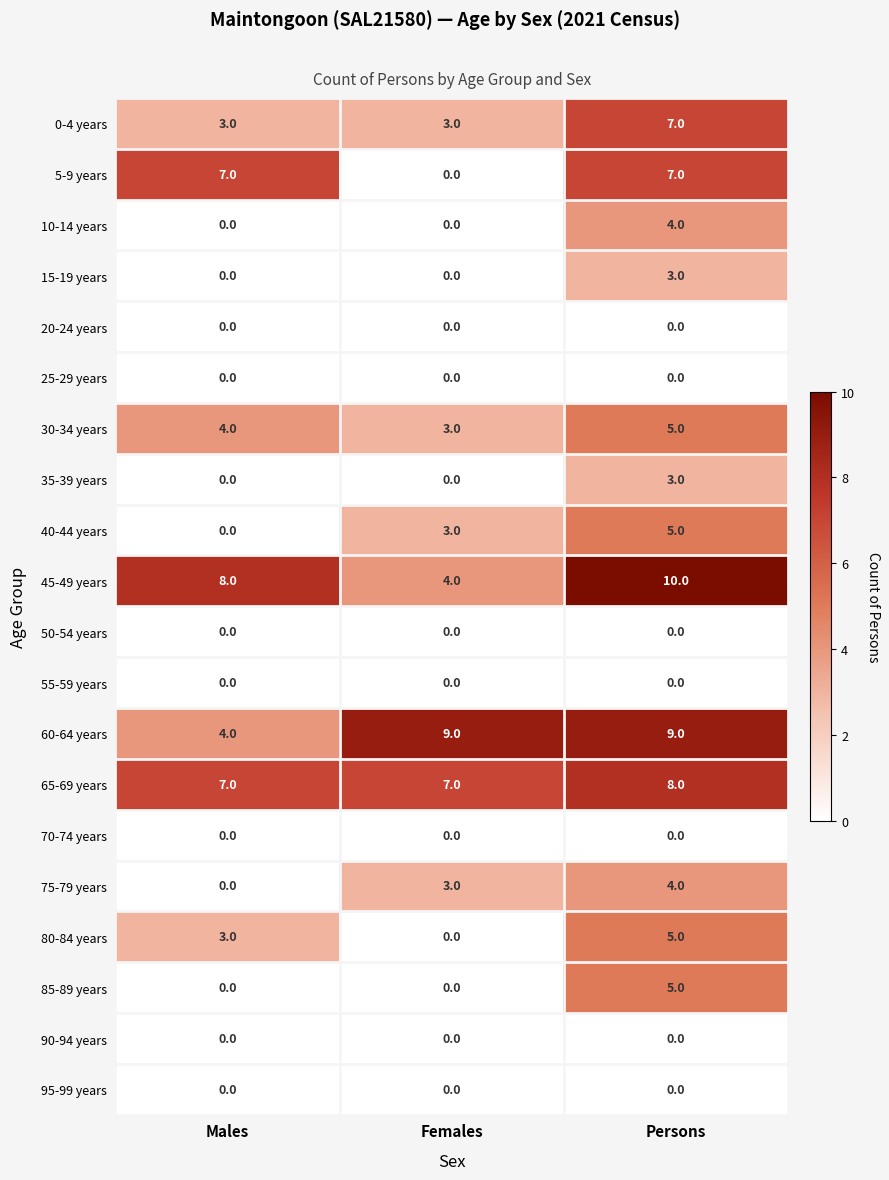

What is the total value across all series at Males?

36